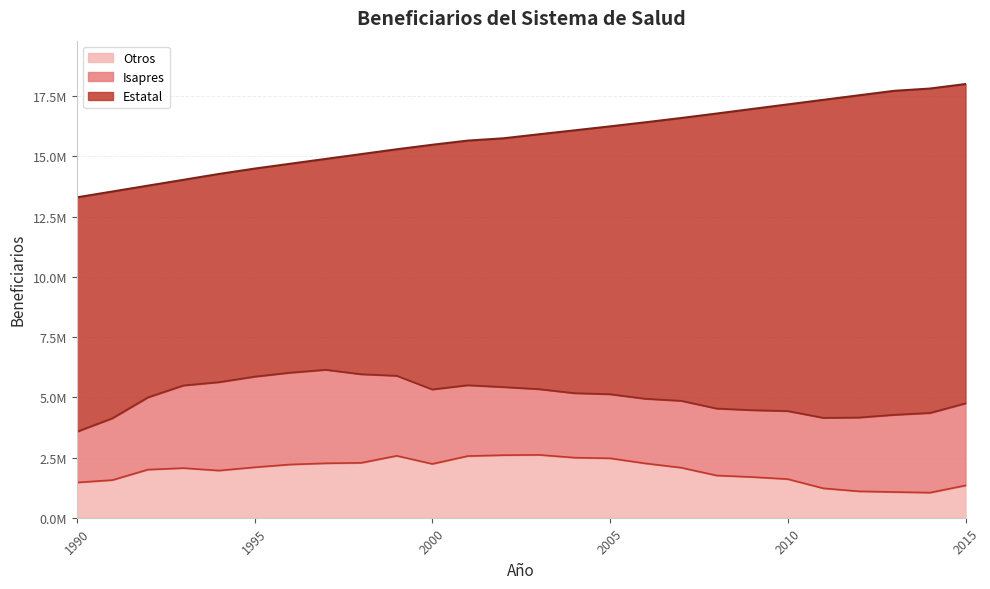

At which label does Isapres reach its peak?

1997